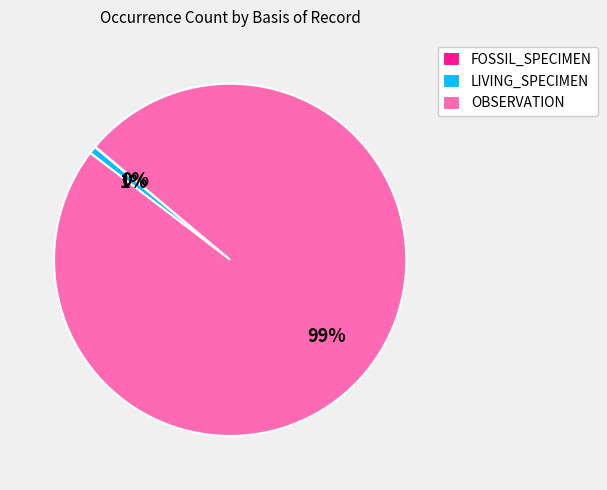

Is there any slice that represents more than half of the pie?

Yes